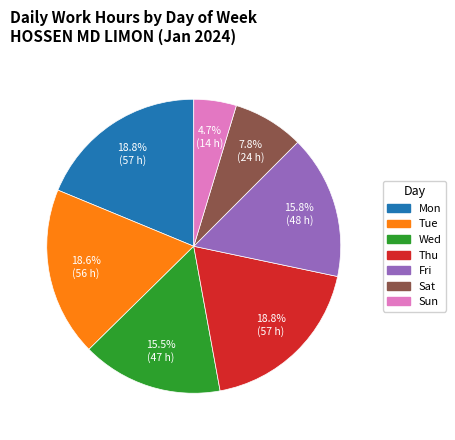

Does any single category account for the majority?

No